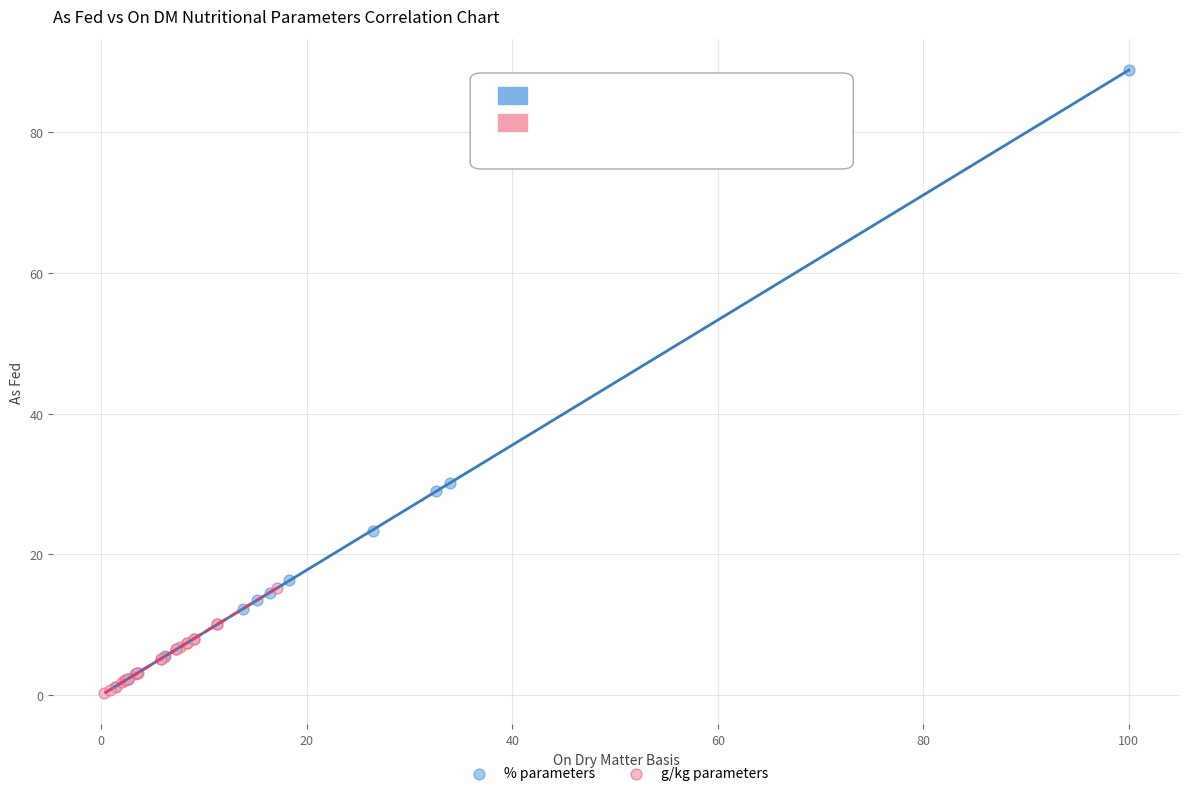

Which series has the largest Y range (max minus min)?

% parameters